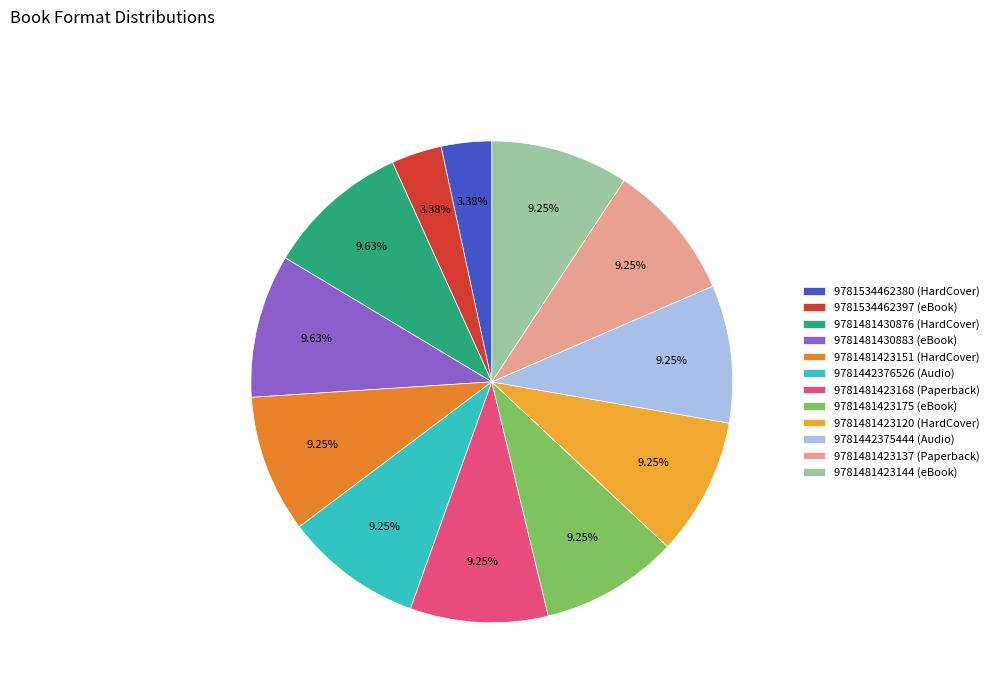

To the nearest percent, what is the difference between the 9781534462380 (HardCover) and 9781442375444 (Audio) slice percentages?

6%